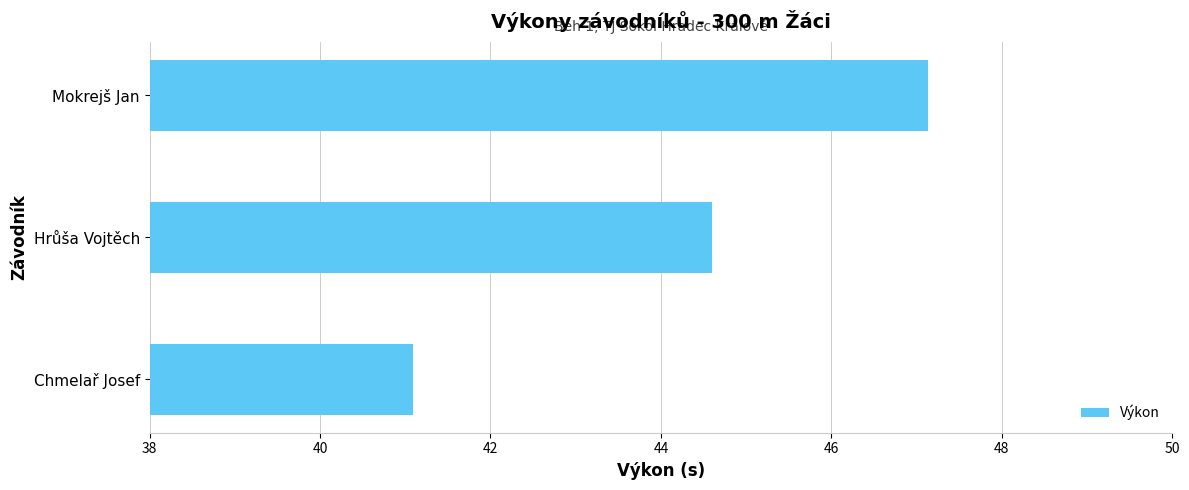

How many bars are there in total?

3